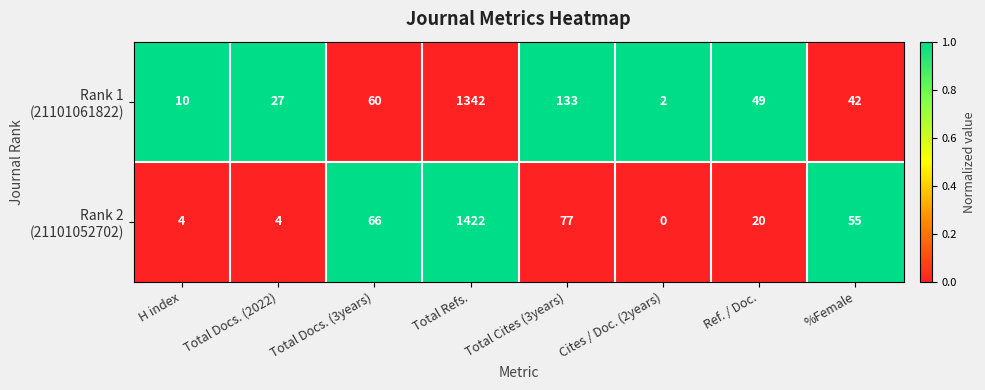

At which category is the sum across all series the highest?

Total Refs.